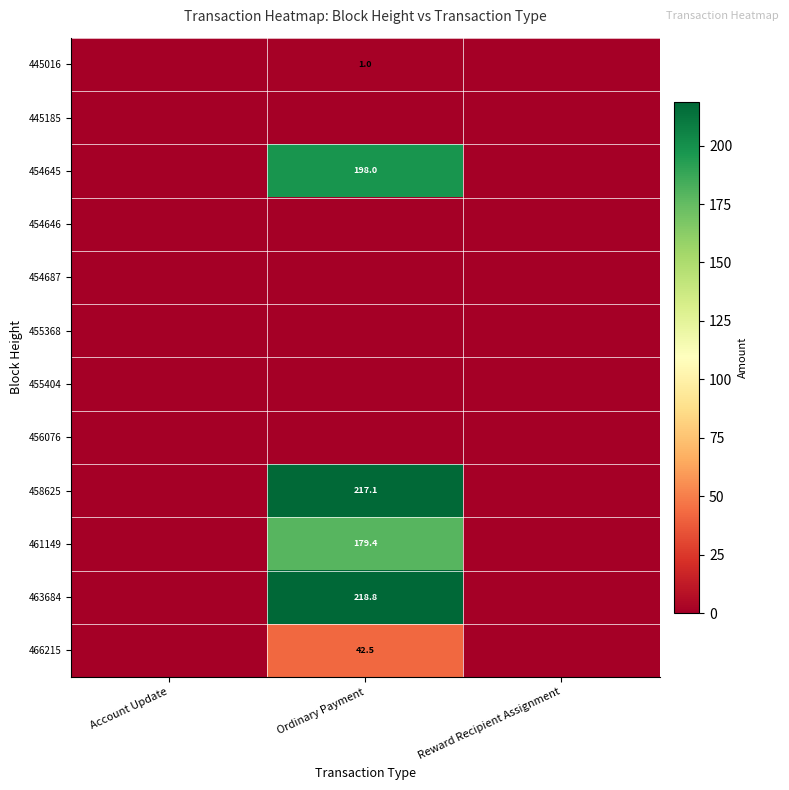

At how many categories does at least one series exceed 131?

1